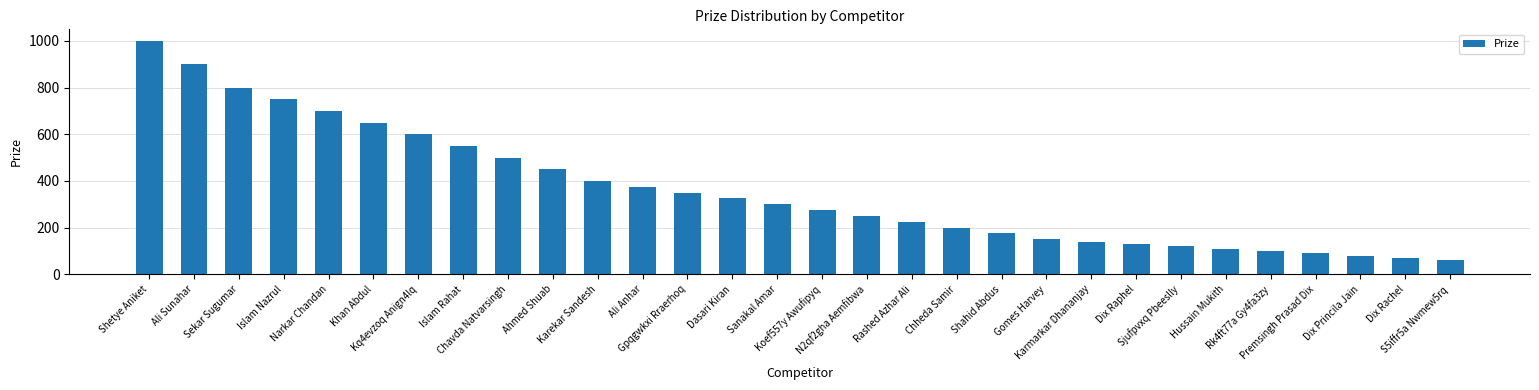

Does the chart contain stacked bars?

No